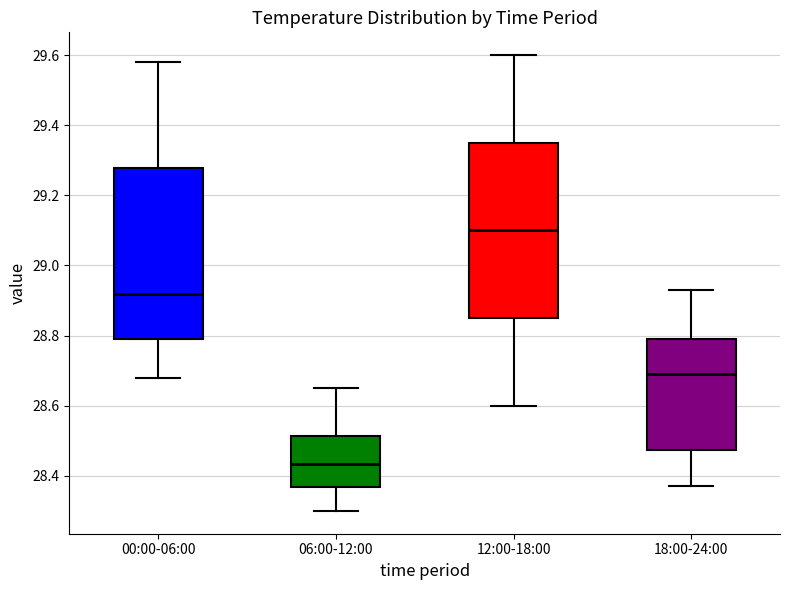

Reading left to right, read every box against the y-axis: the position of its median line, the range the box covers, and the ends of its whiskers. The values are not printed on the chart, so give them approximately, as read against the axis.

00:00-06:00: median 28.92, box 28.80 to 29.28, whiskers 28.68 to 29.58
06:00-12:00: median 28.44, box 28.36 to 28.52, whiskers 28.30 to 28.66
12:00-18:00: median 29.10, box 28.86 to 29.36, whiskers 28.60 to 29.60
18:00-24:00: median 28.70, box 28.48 to 28.80, whiskers 28.38 to 28.94